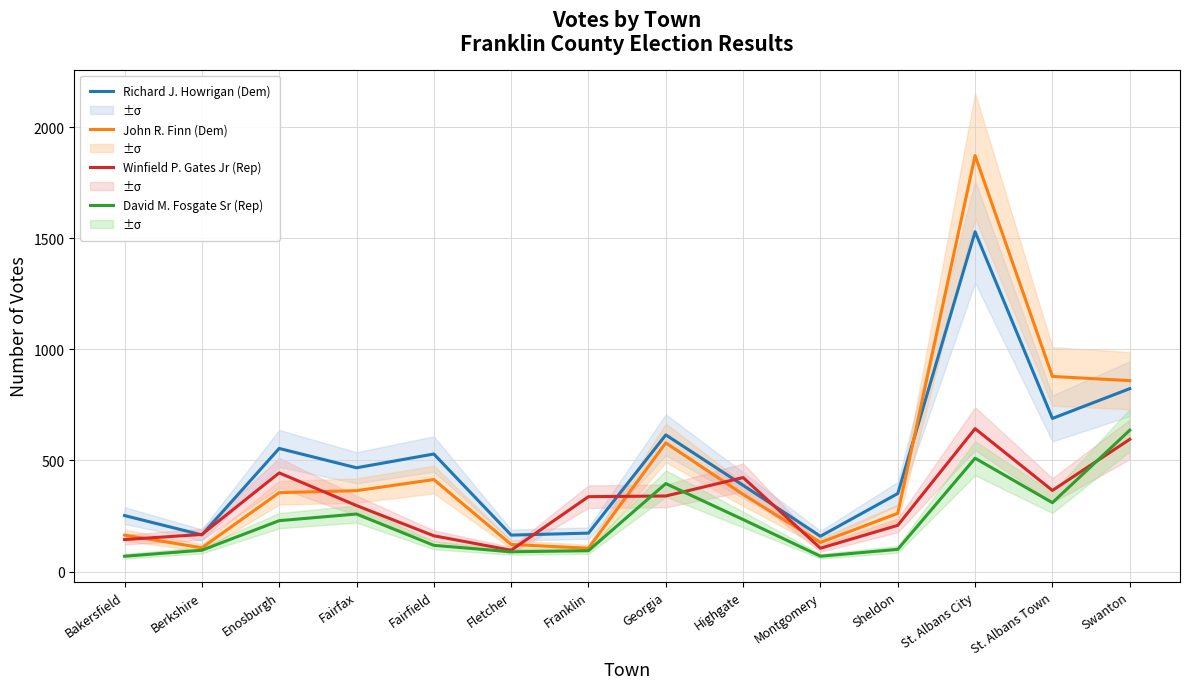

What is the average value of the John R. Finn (Dem) series?

468